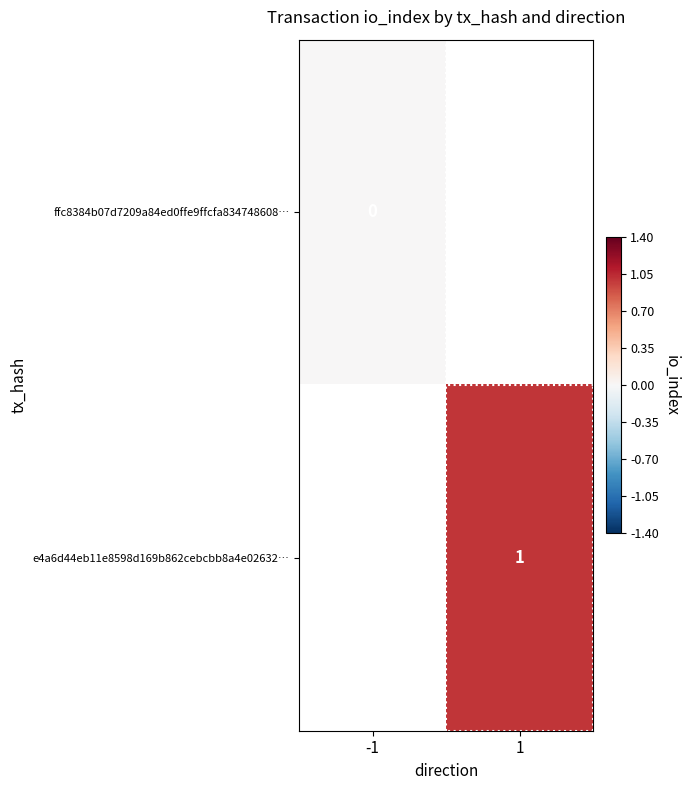

The value of e4a6d44eb11e8598d169b862cebcbb8a4e02632… at 1 is 2. True or false?

False